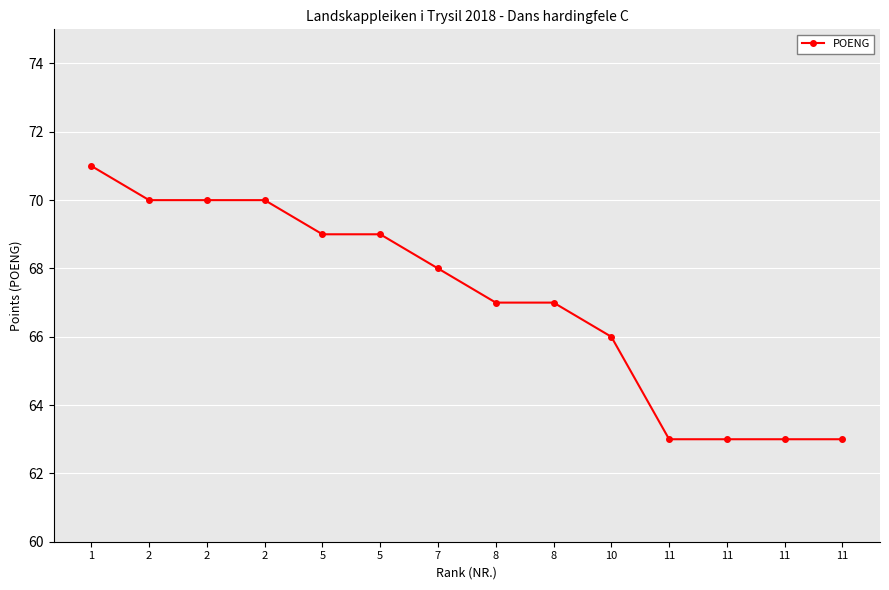

Reading right to left, list all the values displayed in this chart.

63	63	63	63	66	67	67	68	69	69	70	70	70	71